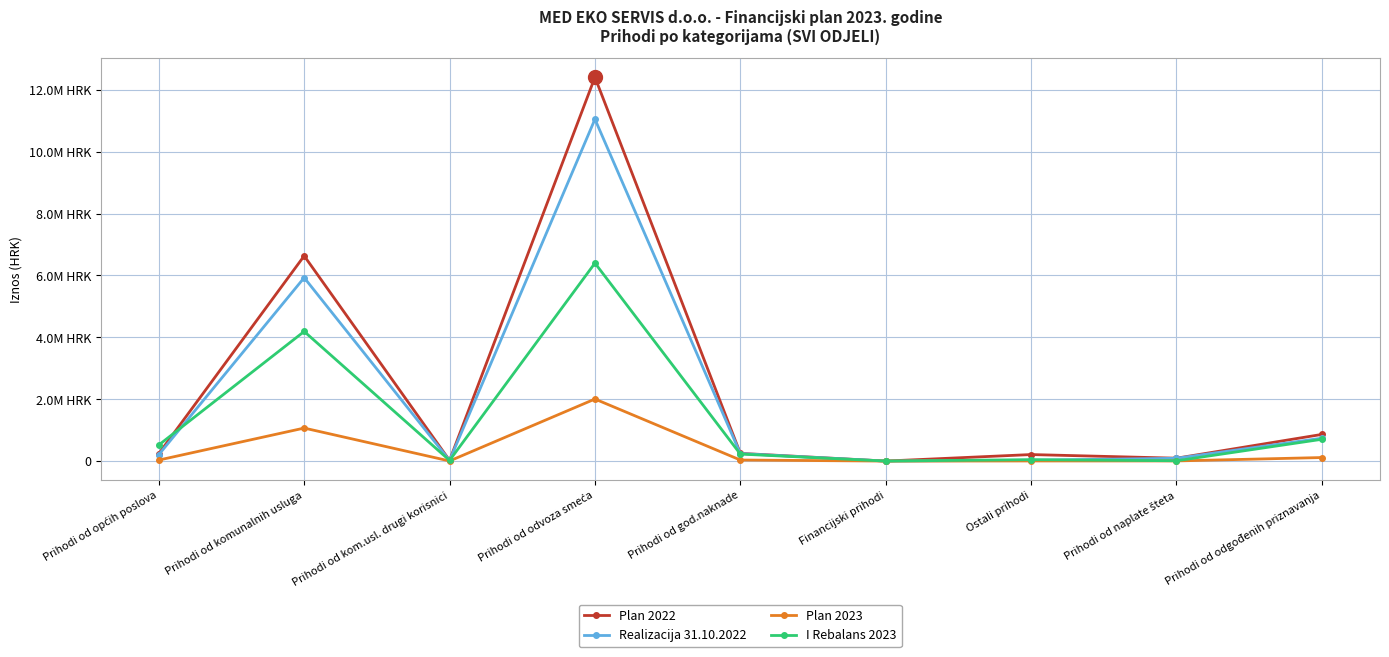

At which label does Plan 2023 first exceed 32915?

Prihodi od općih poslova